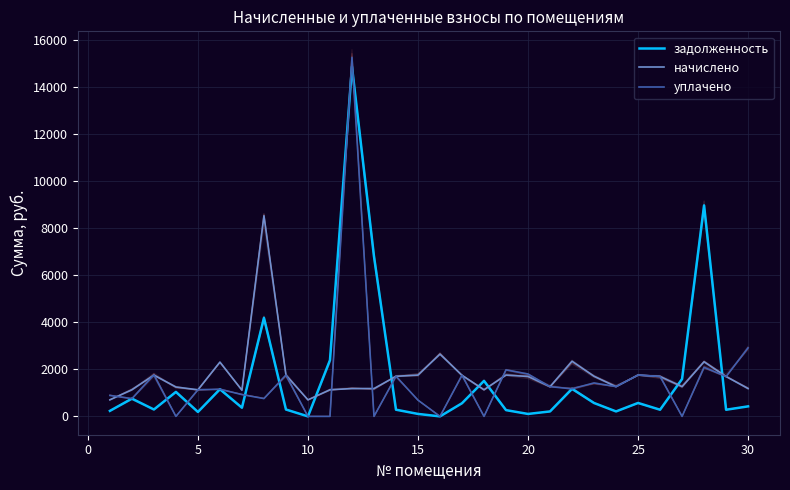

What is the average value of the задолженность series?

1655.1